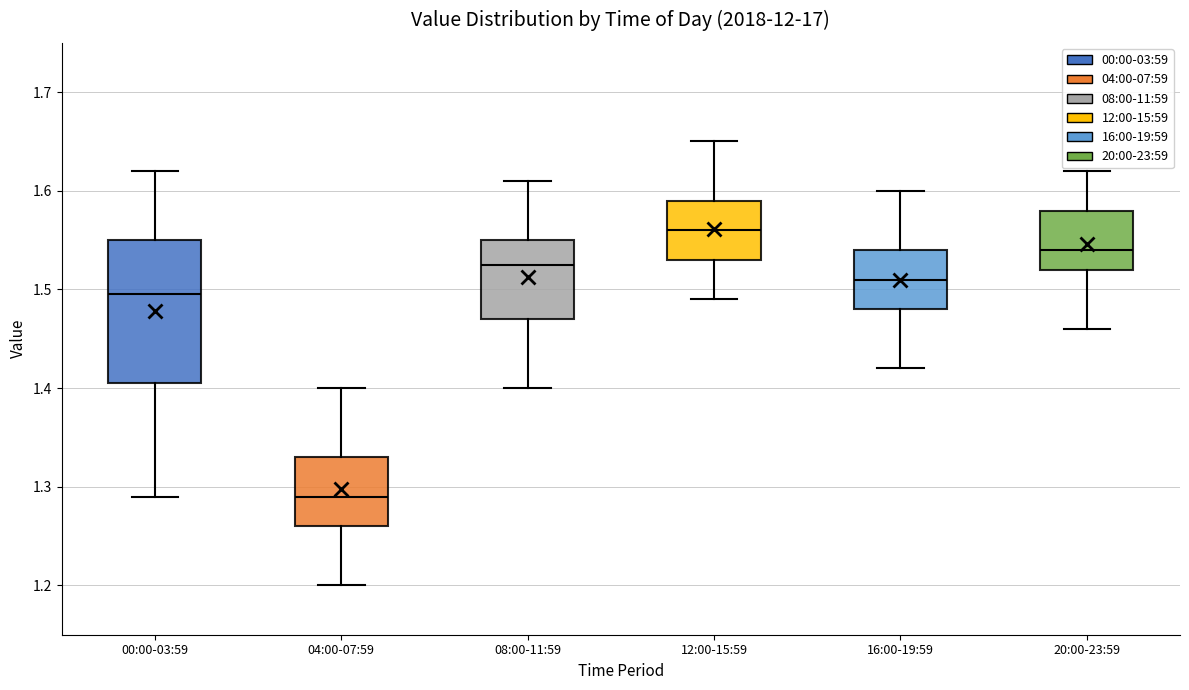

Which box has the lowest median line?

04:00-07:59